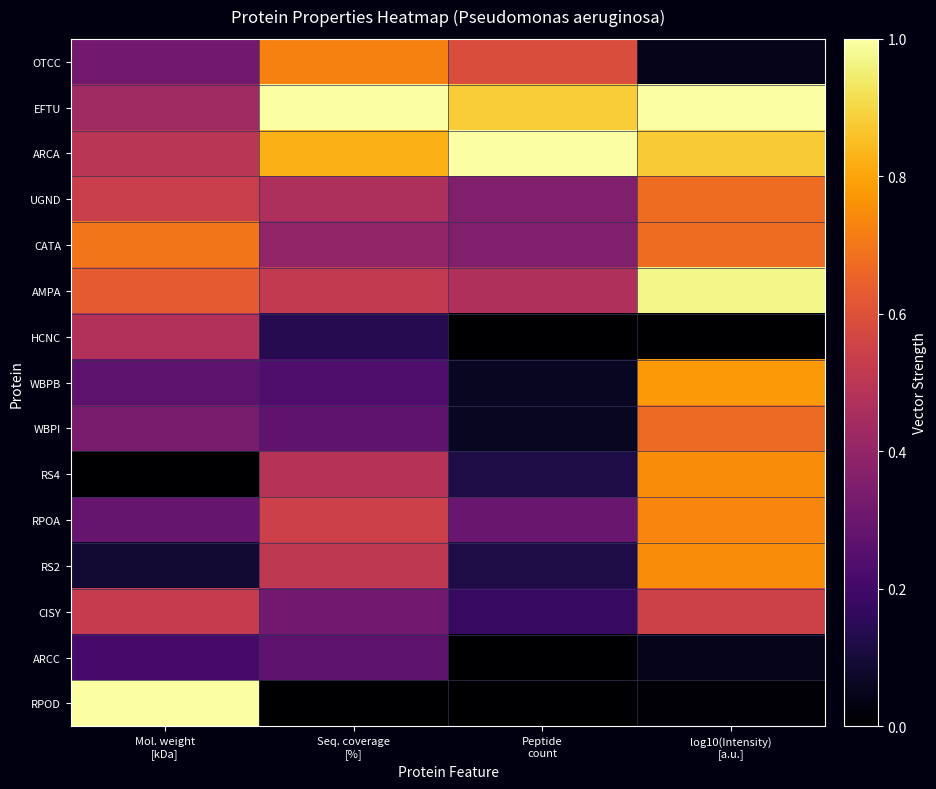

At how many categories does at least one series exceed 0?

4